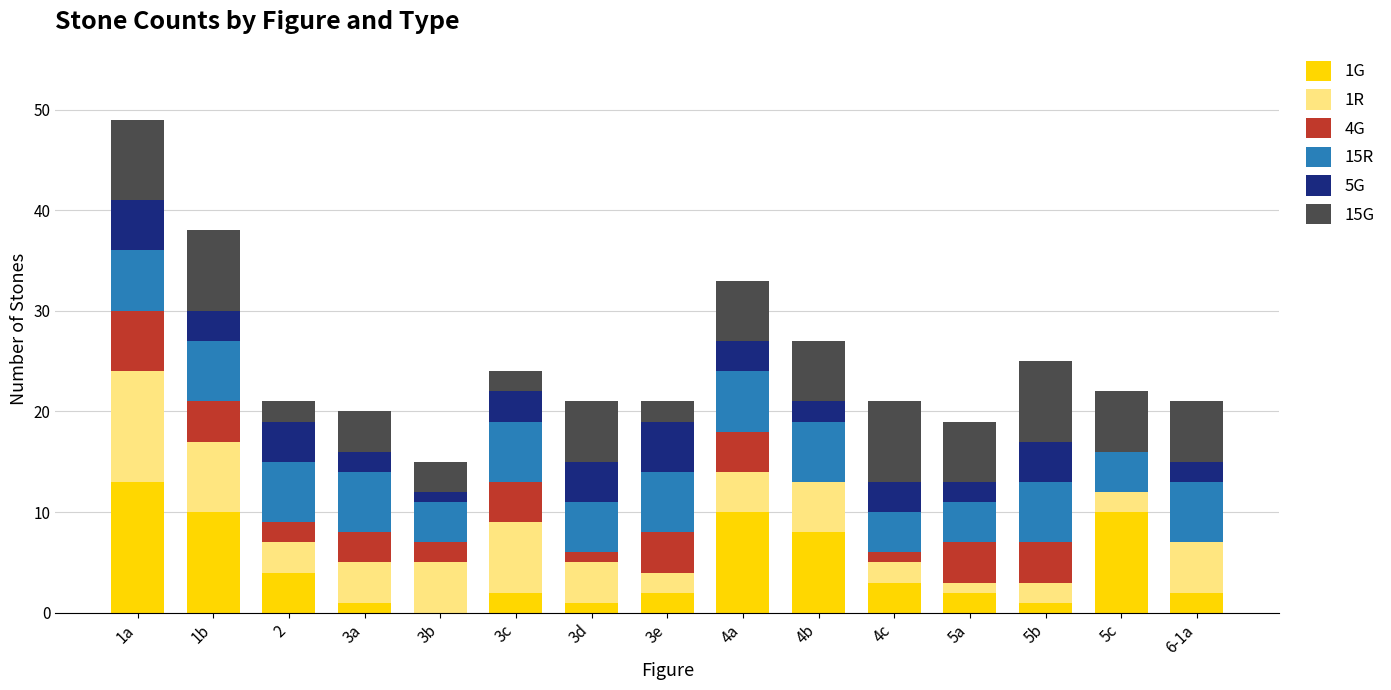

What are all the series names shown in the legend?

1G, 1R, 4G, 15R, 5G, 15G